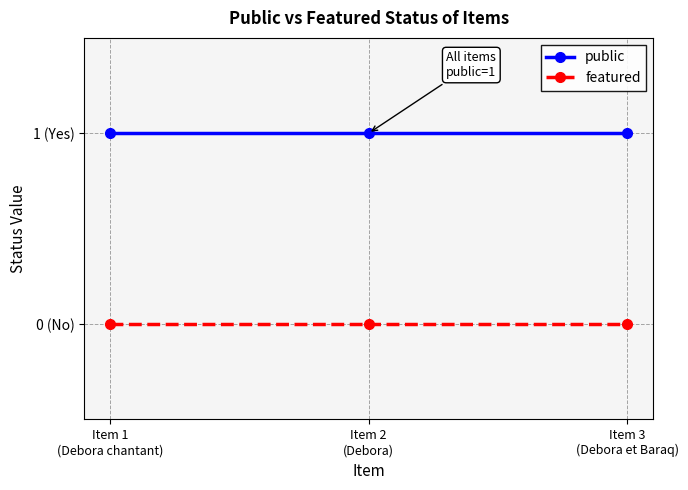

What are all the series names shown in the legend?

public, featured